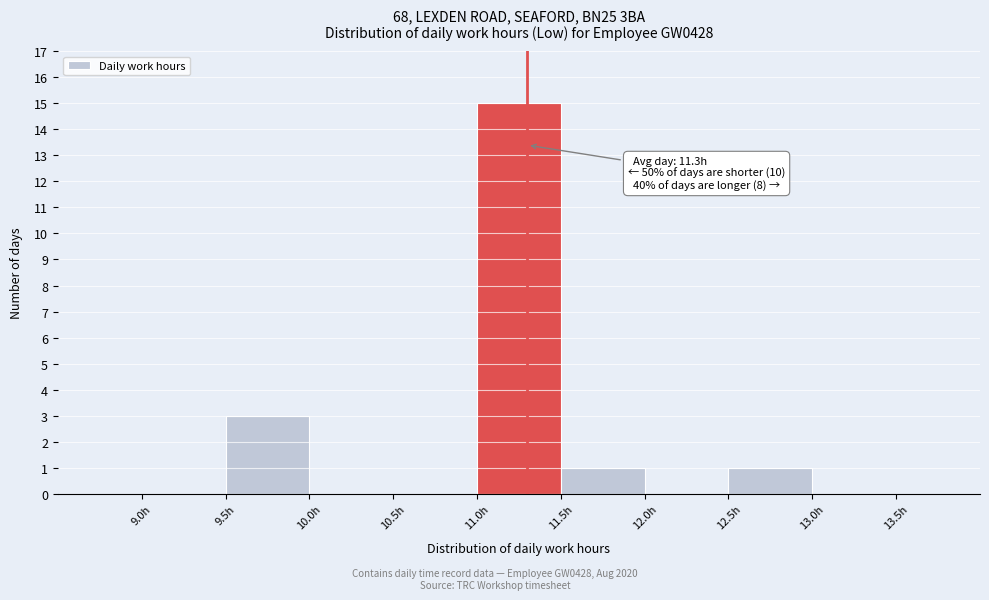

Over which range of the x-axis is the bar tallest?

11.0 to 11.5